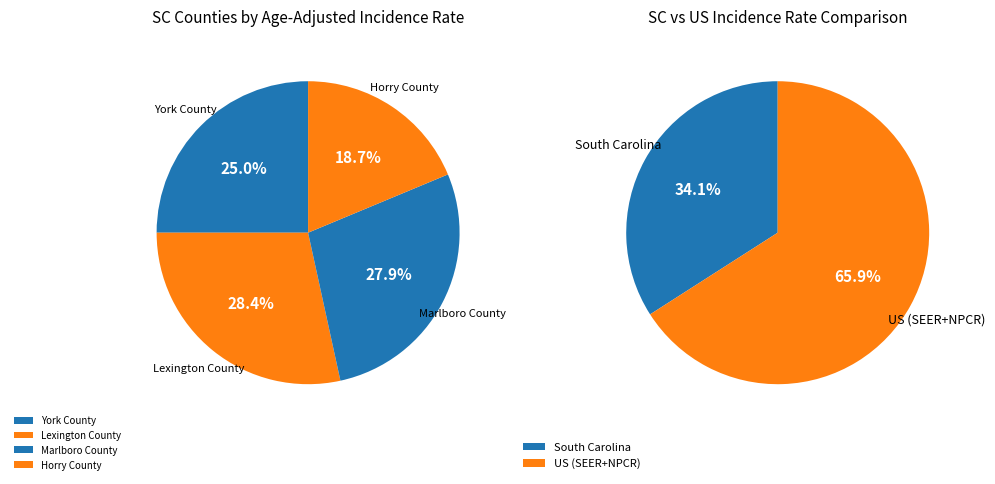

To the nearest percent, what percentage of the pie is Lexington County?

28%